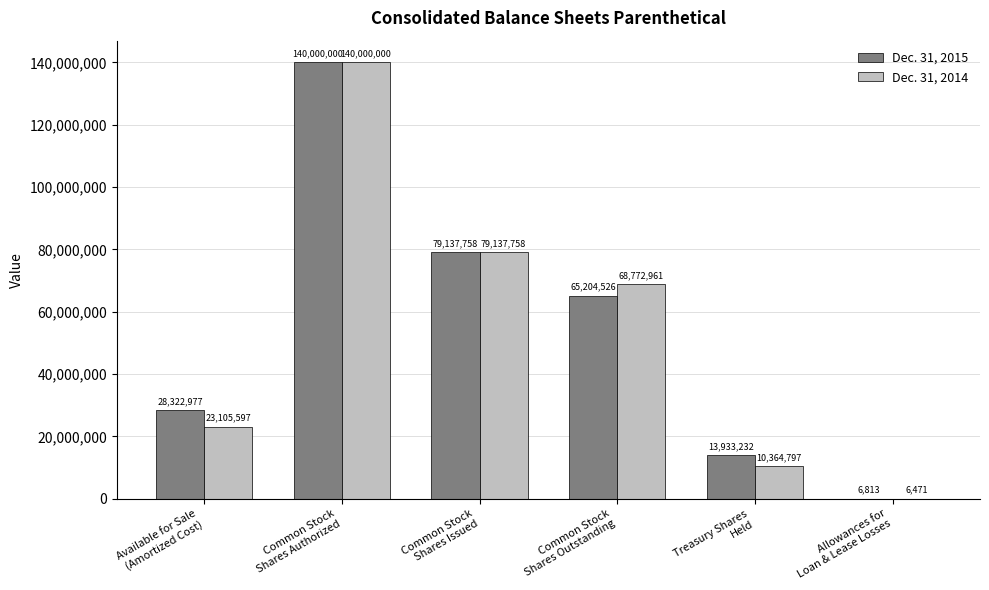

Reading left to right, transcribe all the data shown in this chart.

Dec. 31, 2015: 28322977	140000000	79137758	65204526	13933232	6813
Dec. 31, 2014: 23105597	140000000	79137758	68772961	10364797	6471